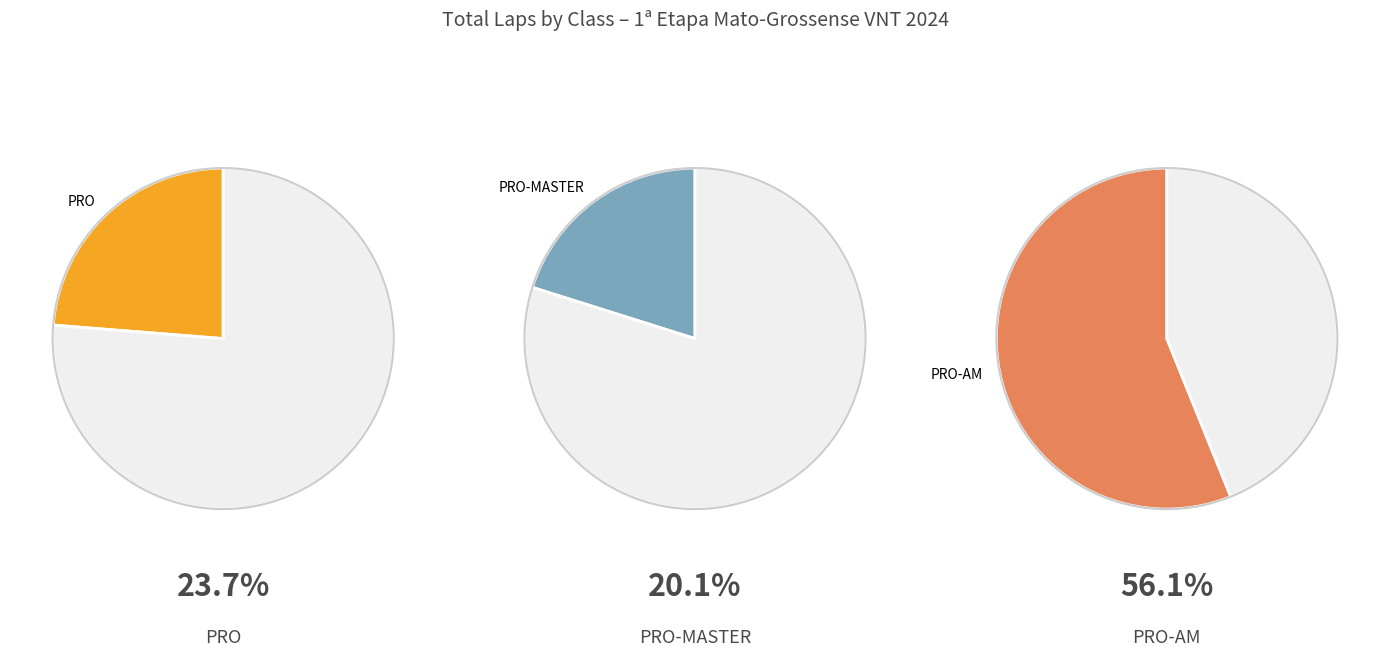

Is PRO the majority of the pie?

No